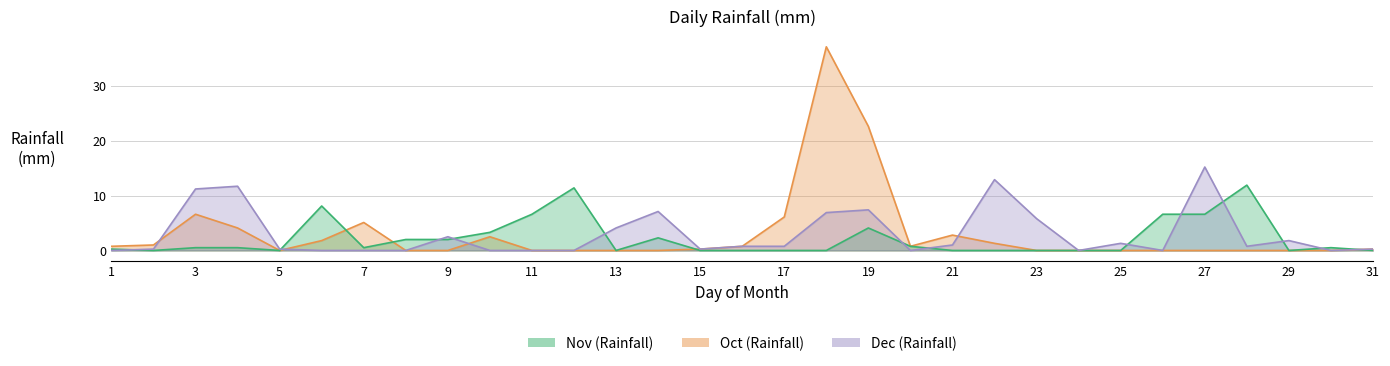

How many series are shown in this chart?

3